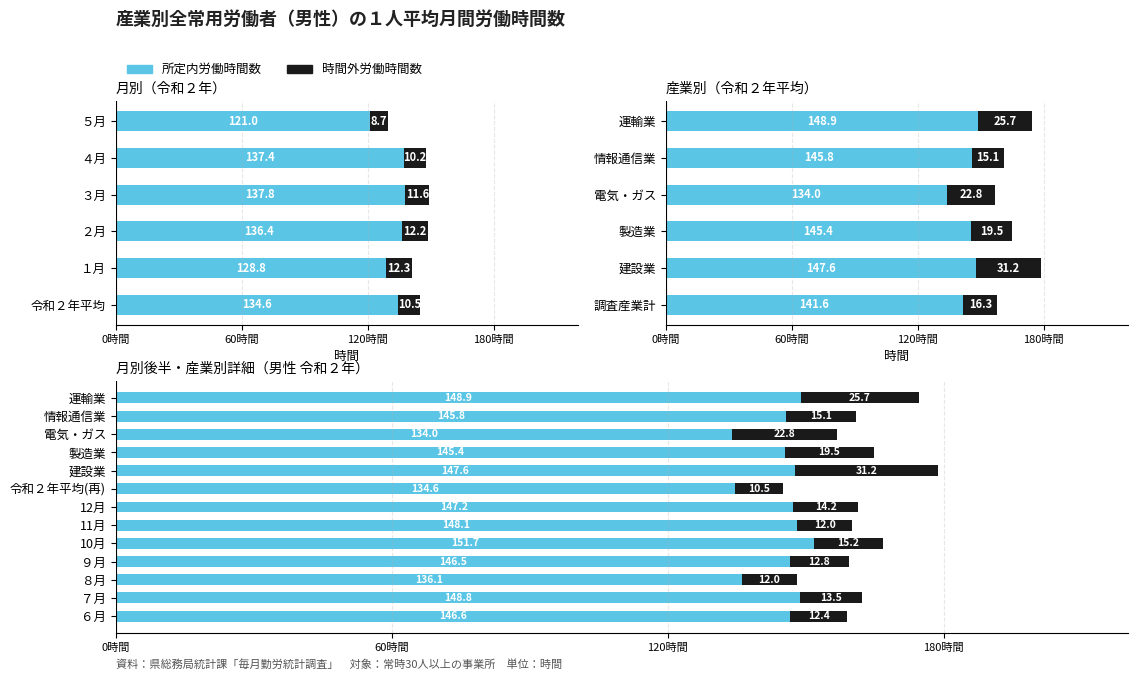

What is the greatest value displayed?

151.7